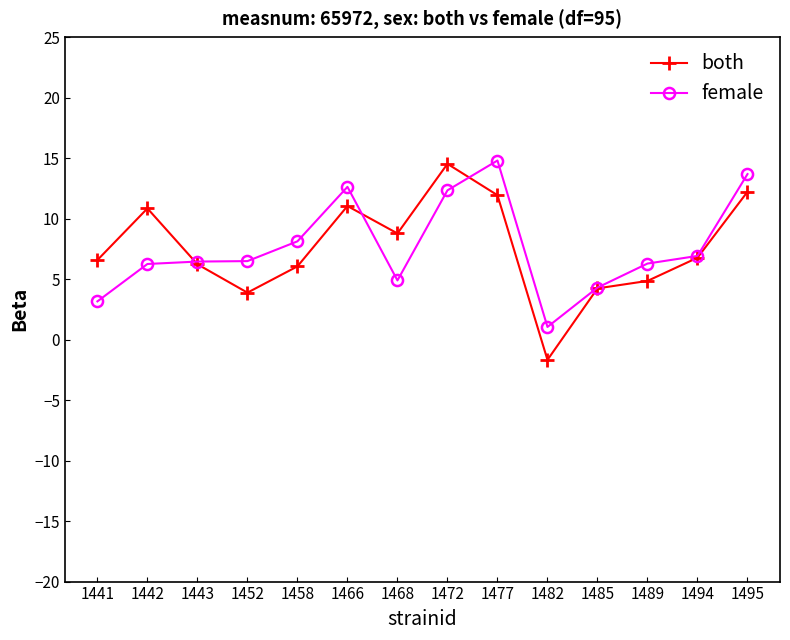

What is the approximate value of both at 1489?

4.8